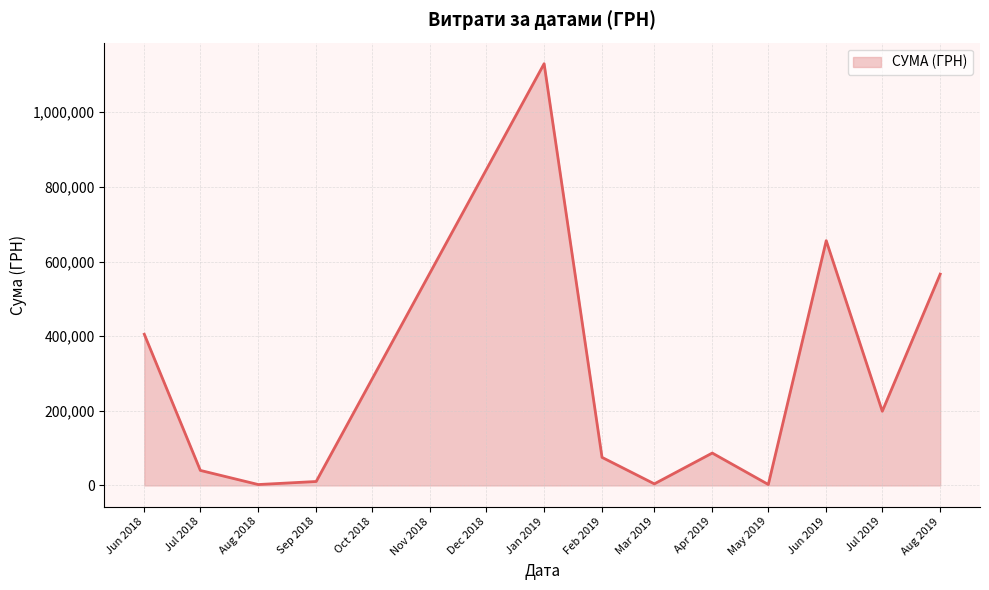

What is the change in value from Jul 2018 to Apr 2019?

+46536.0